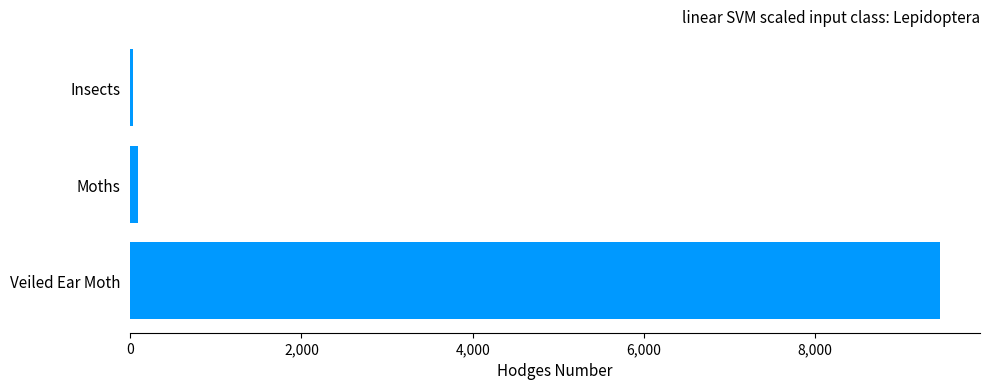

The value at Veiled Ear Moth is 9454.0. True or false?

True